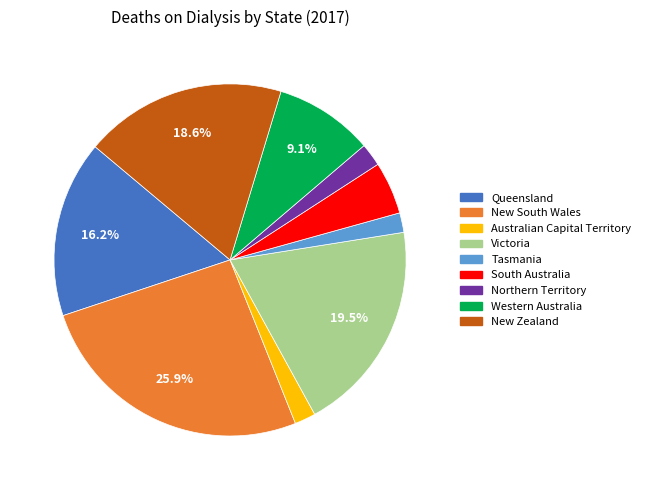

What is the largest slice in the pie chart?

New South Wales